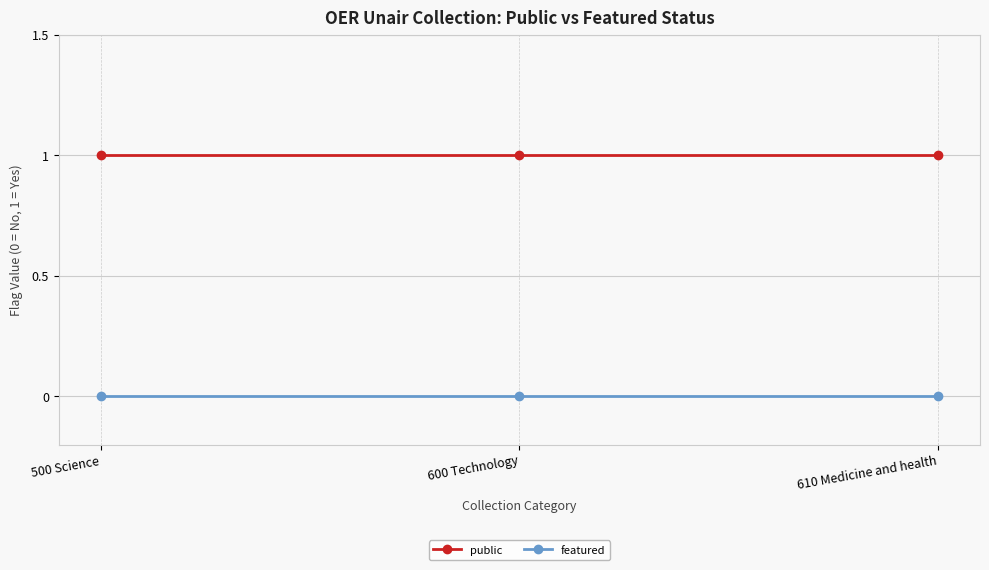

True or false: featured has a value of 0 at 600 Technology.

True